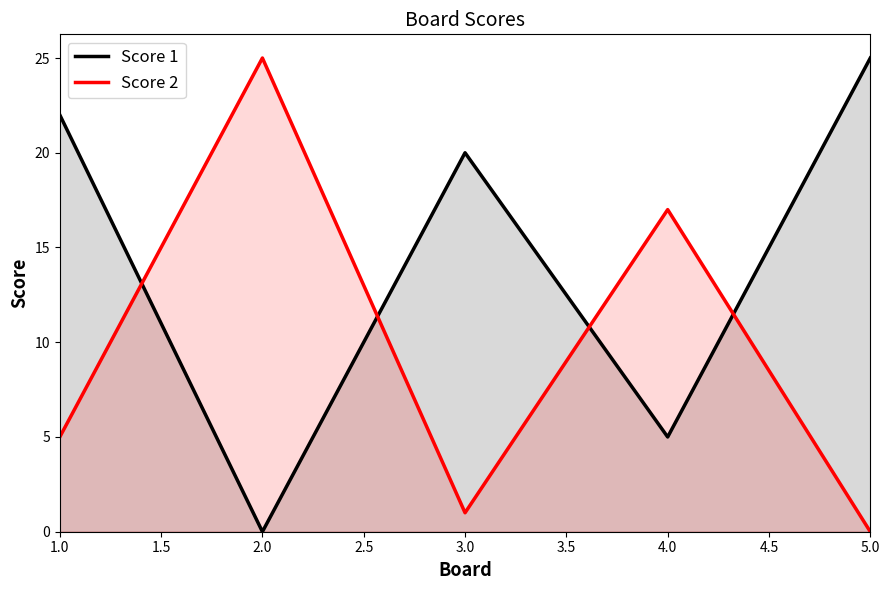

What is the average value of the Score 1 series?

14